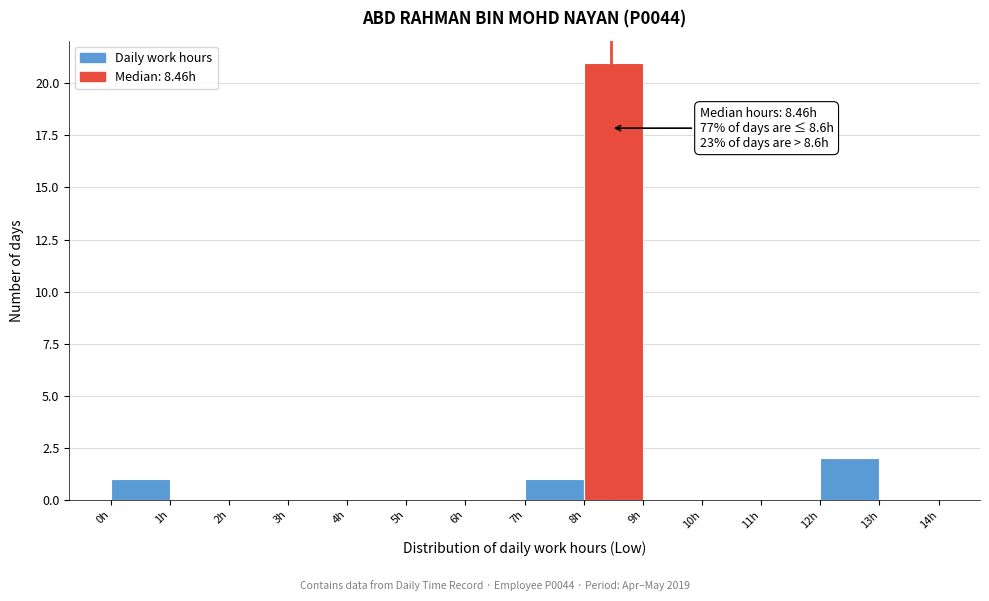

Over which range of the x-axis is the bar tallest?

8 to 9